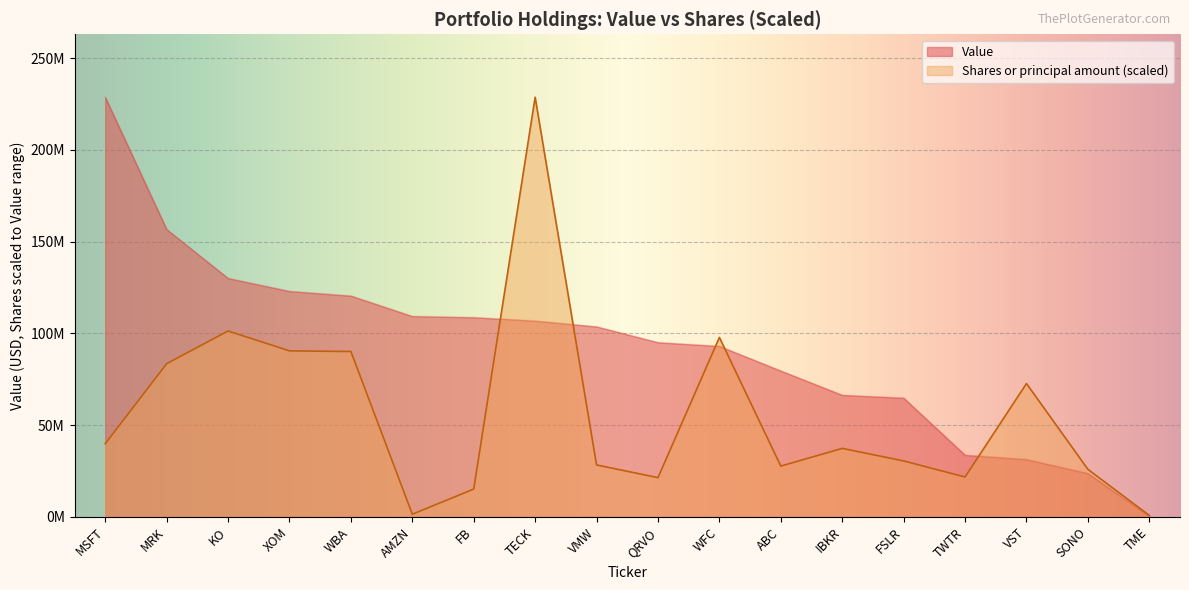

List the series in order of their peak value, lowest first.

Value, Shares or principal amount